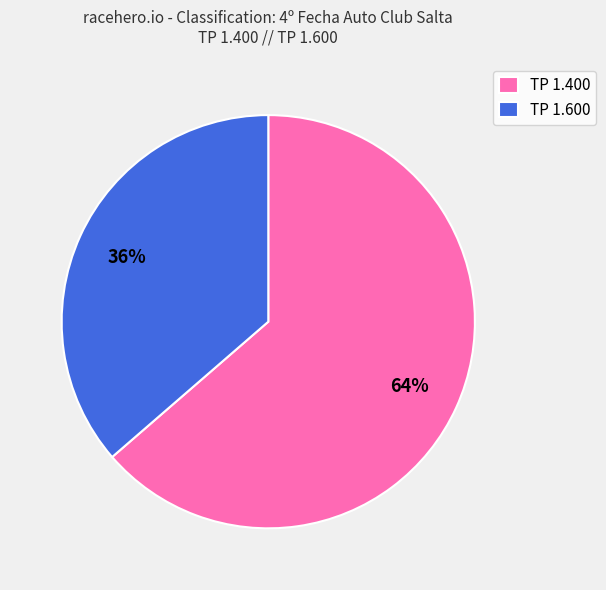

Rank the categories by value from highest to lowest.

TP 1.400, TP 1.600